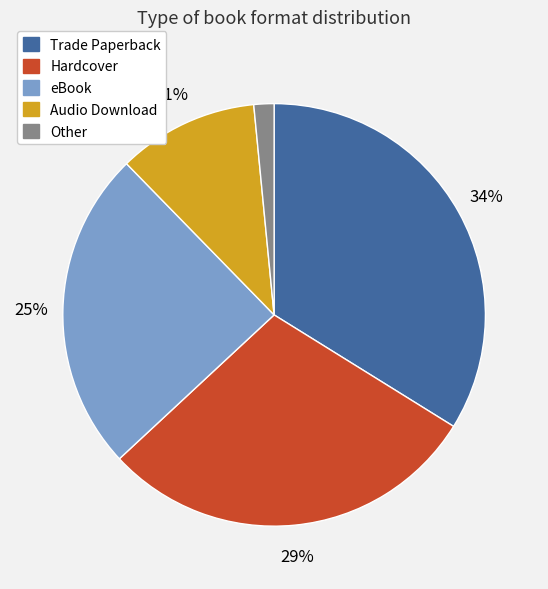

To the nearest percent, what is the combined percentage of Hardcover and Other?

31%